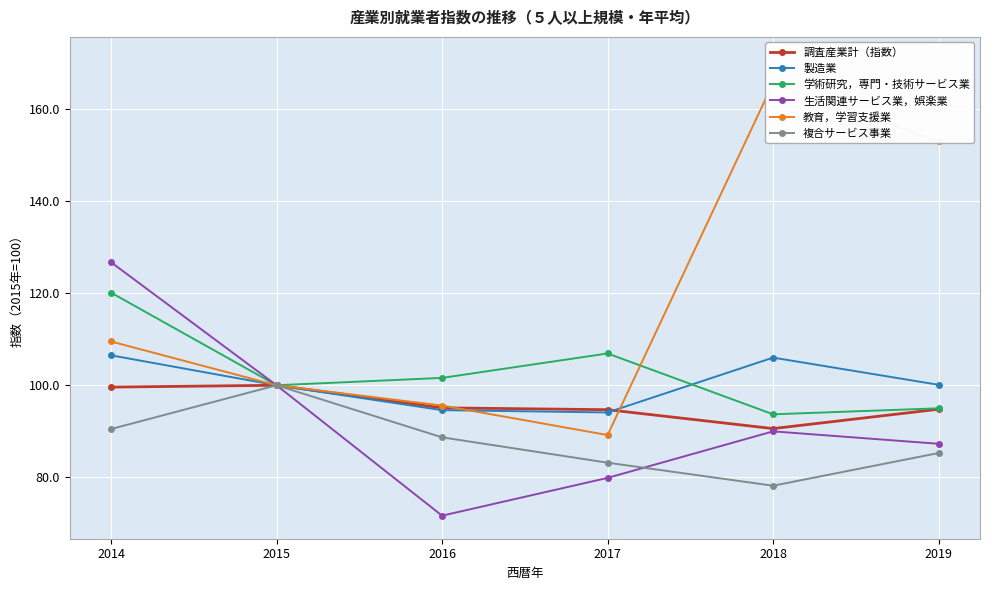

True or false: 製造業 has a value of 106.5 at 2014.

True